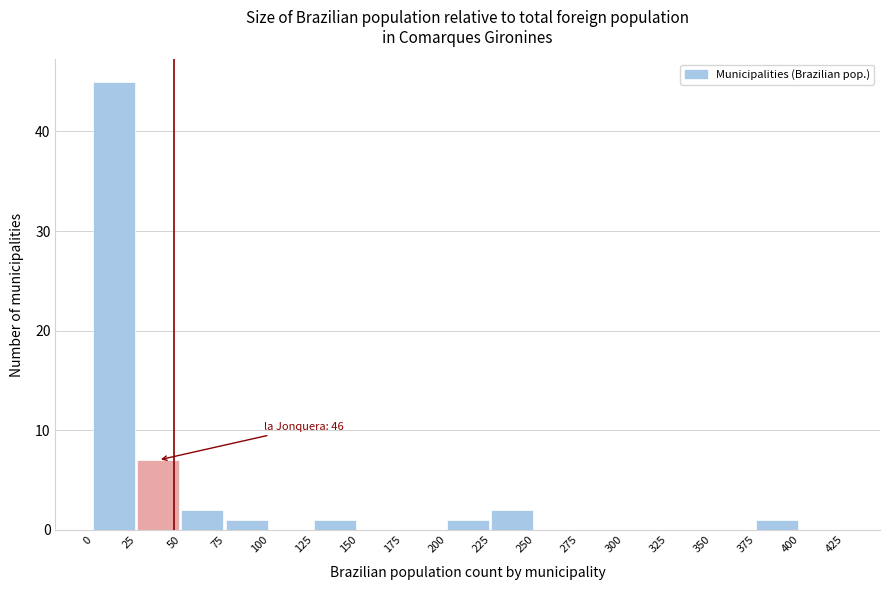

Which range on the x-axis has the tallest bar?

0 to 25